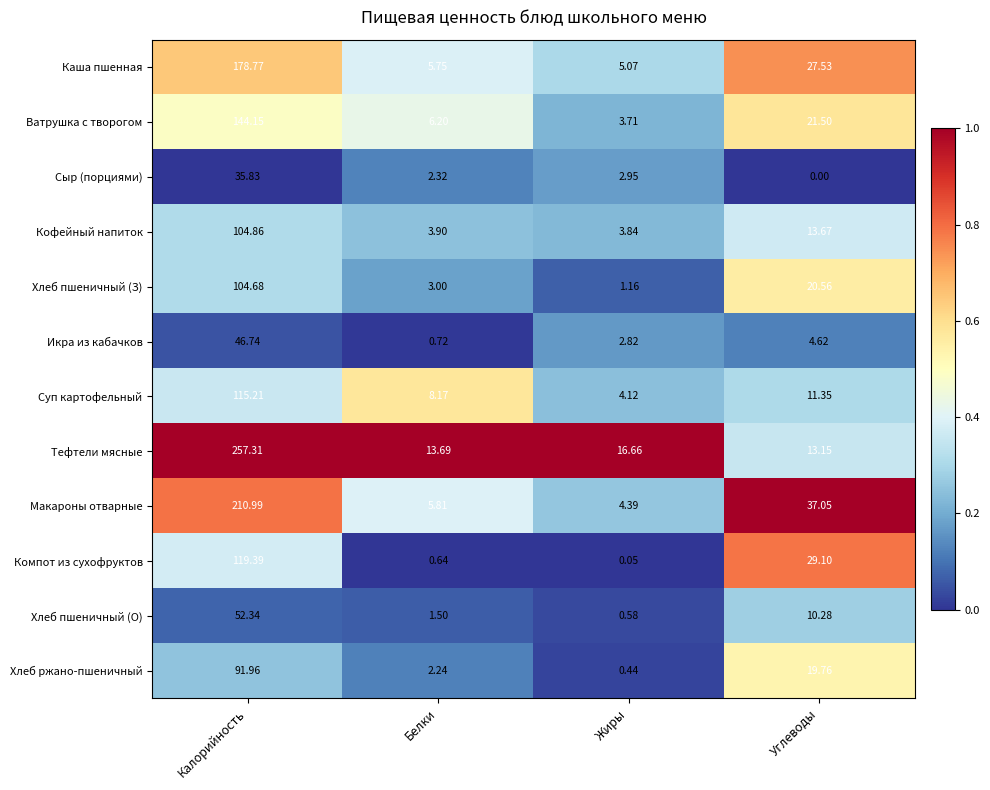

At which label is Хлеб ржано-пшеничный closest to 46?

Углеводы